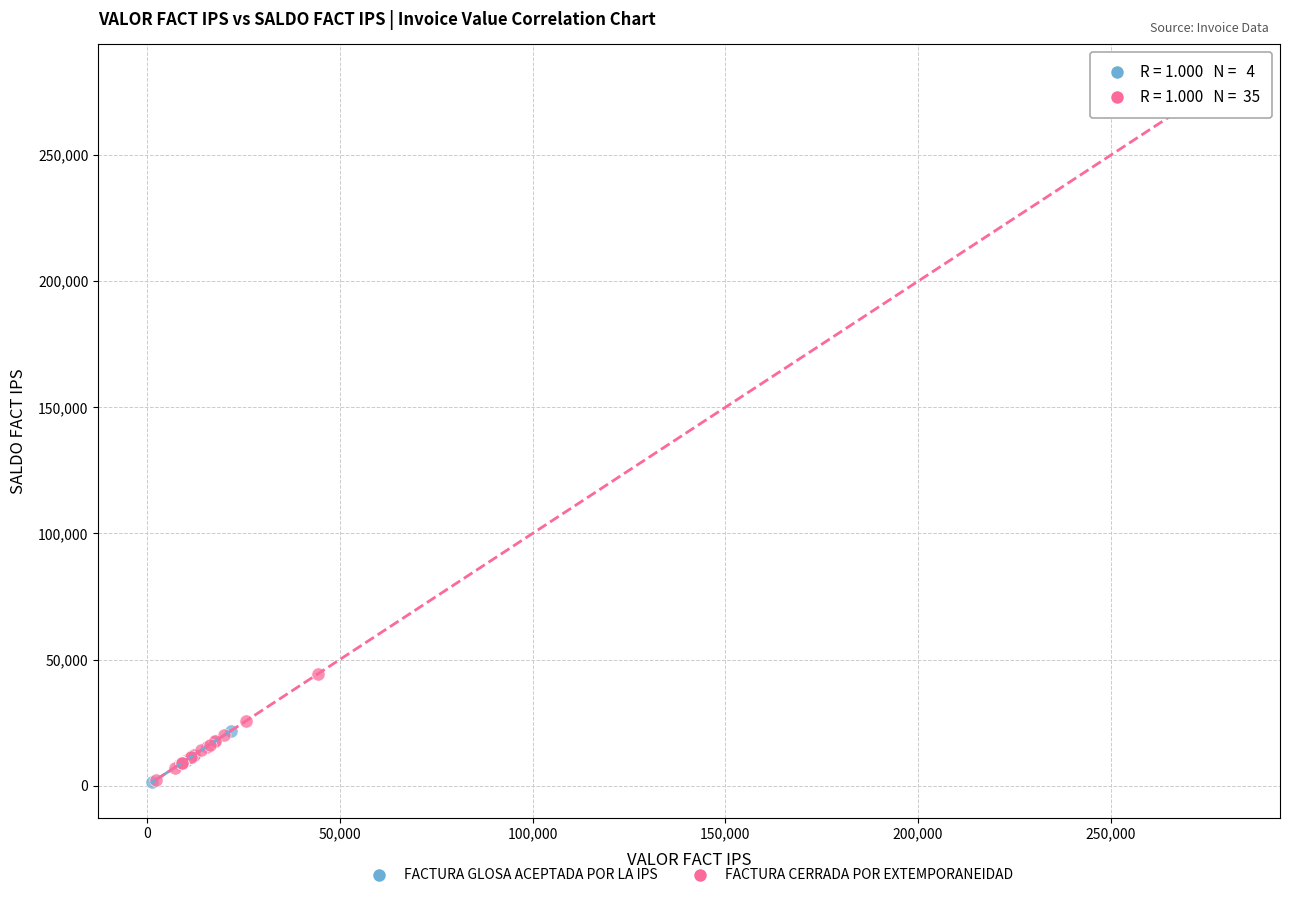

Which series has the widest spread of Y values?

FACTURA CERRADA POR EXTEMPORANEIDAD